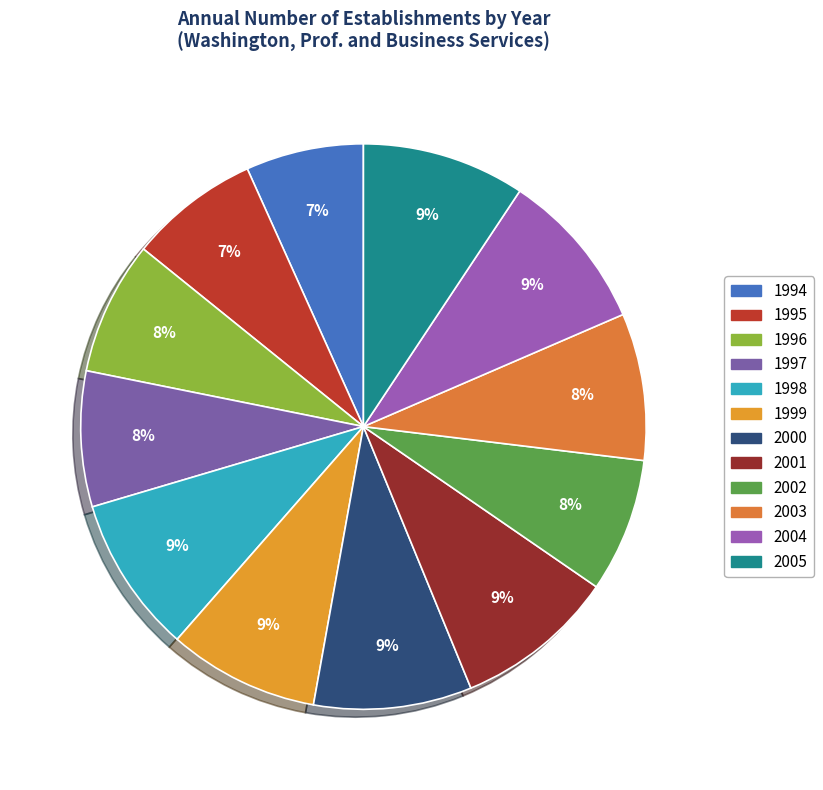

Is 2005 the majority of the pie?

No